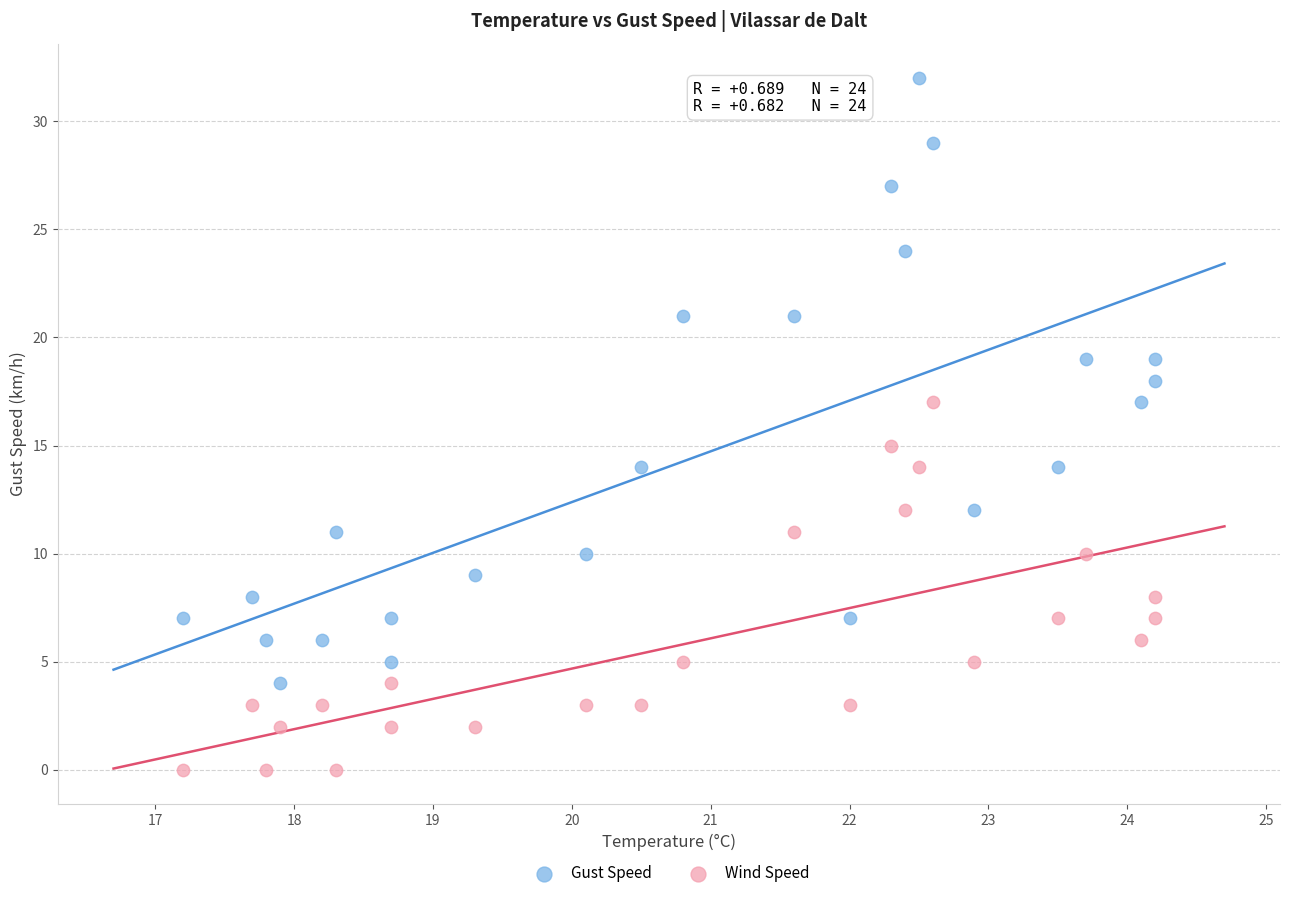

Across all data points, what is the range of Y values (max minus min)?

32